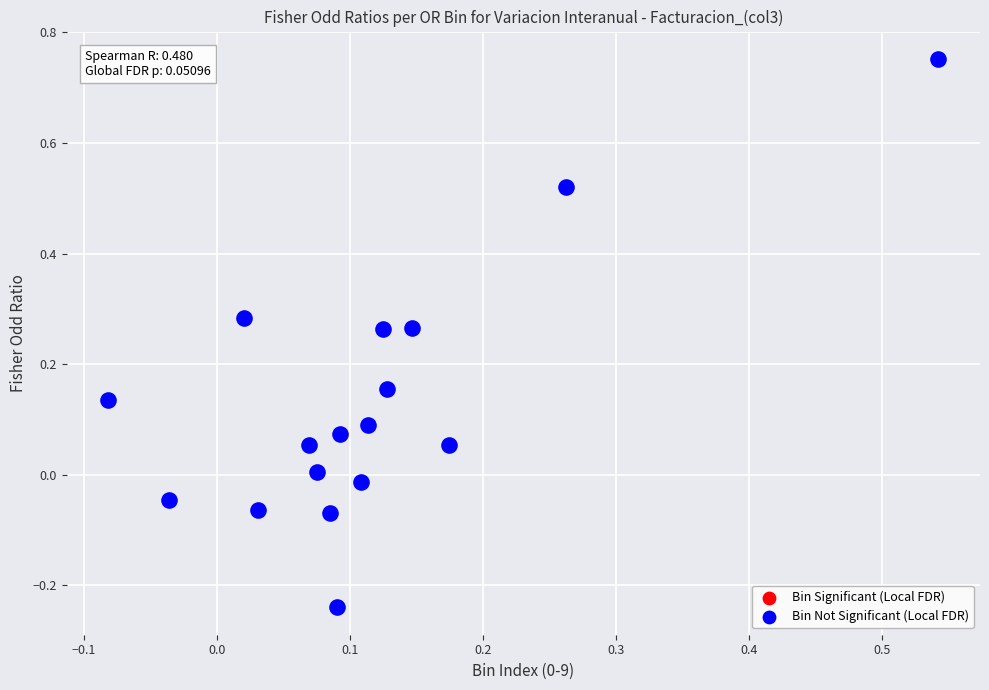

What is the range of Y values (max minus min)?

1.0